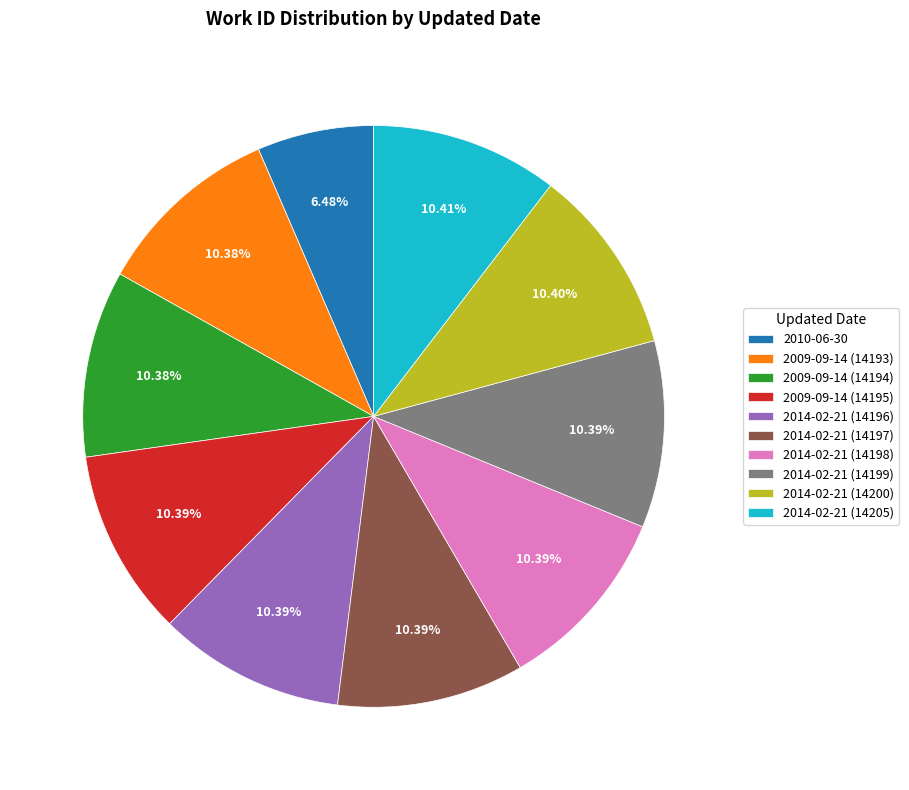

To the nearest percent, what percentage of the pie is 2009-09-14 (14194)?

10%